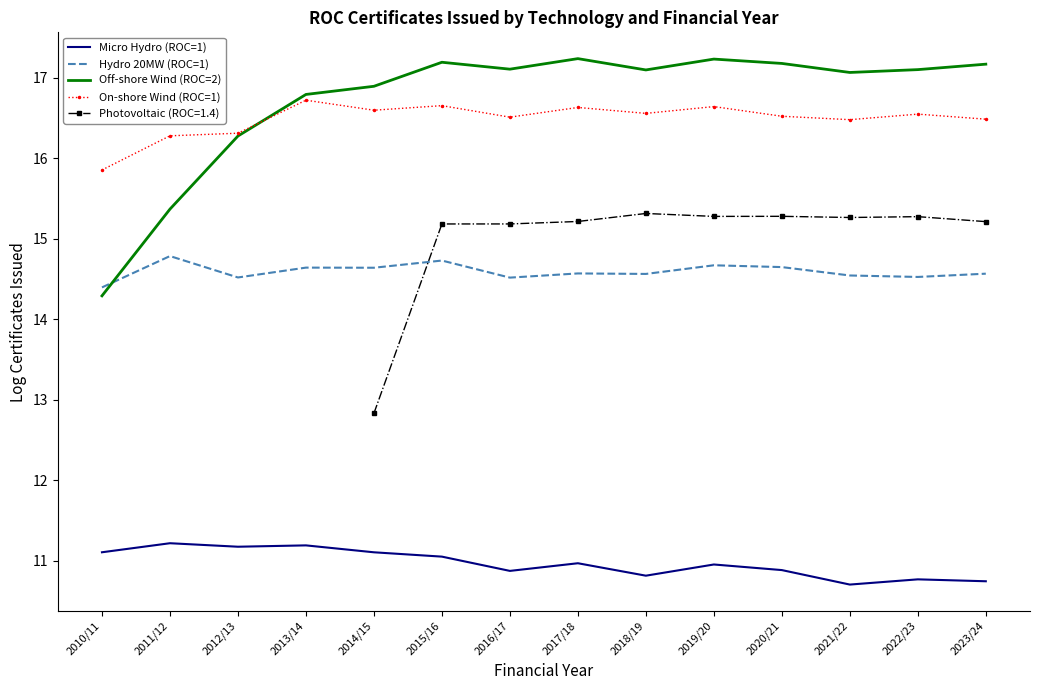

What is the value of the On-shore Wind (ROC=1) point at the 7th from the left?

16.5